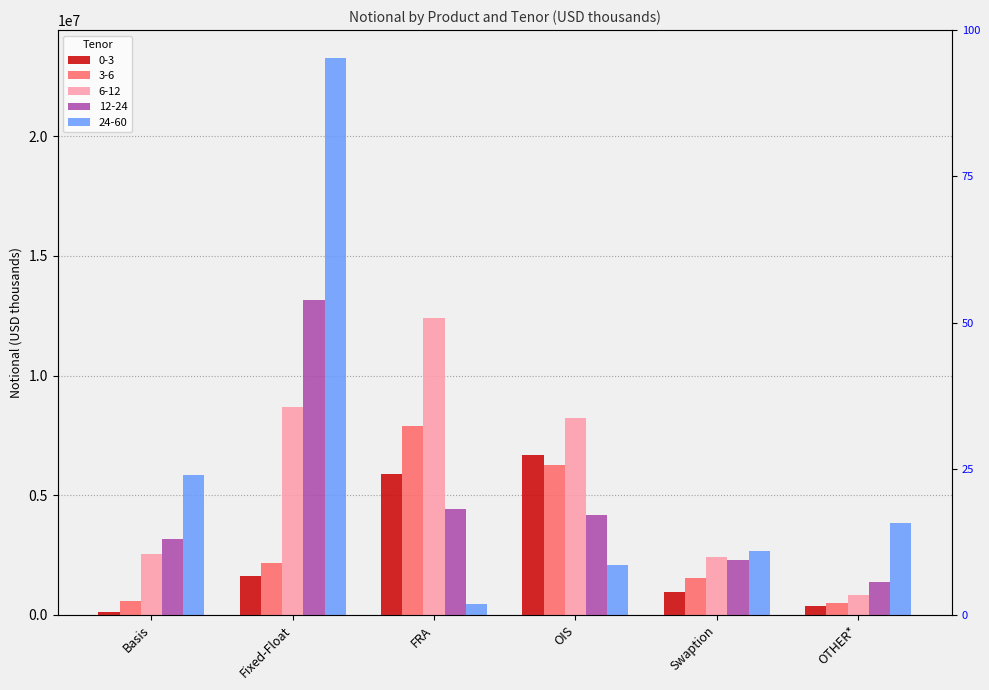

What are all the series names shown in the legend?

0-3, 3-6, 6-12, 12-24, 24-60